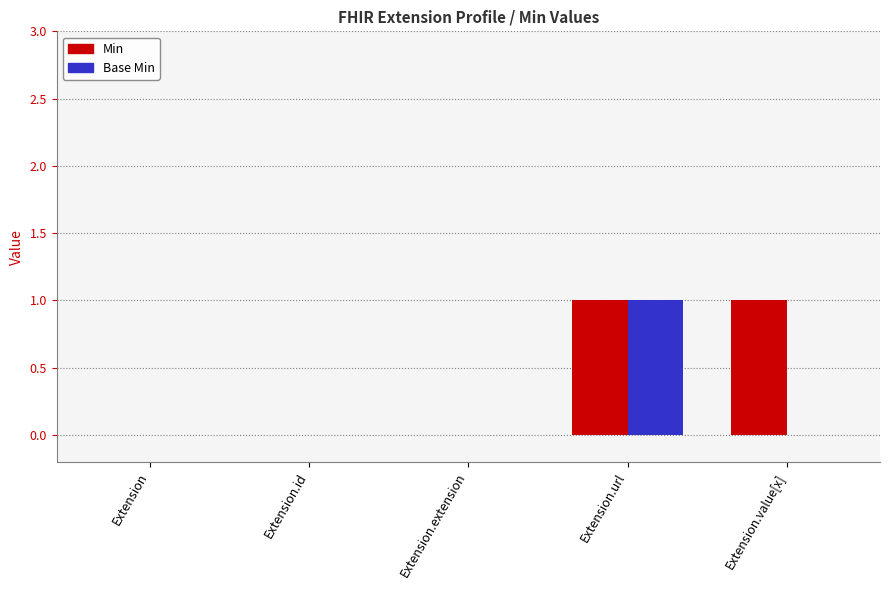

Is it true that Base Min equals 1 at Extension.url?

True